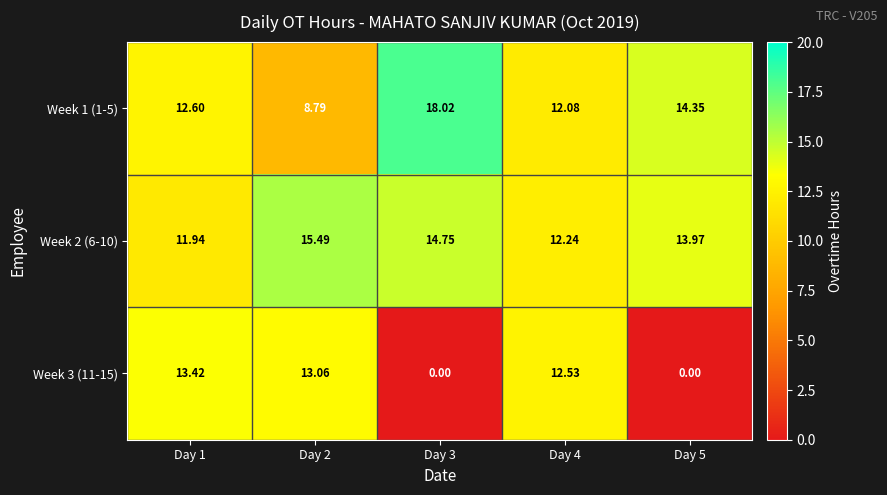

Is the value of Week 3 (11-15) at Day 5 greater than the value of Week 2 (6-10) at Day 3?

No